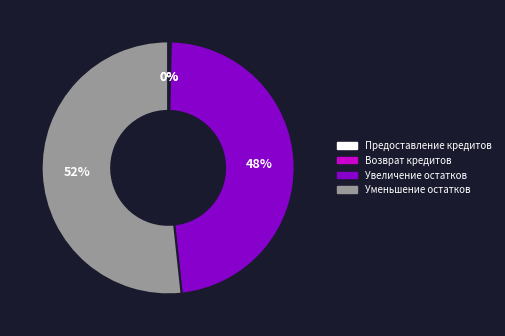

What is the majority slice?

Уменьшение остатков